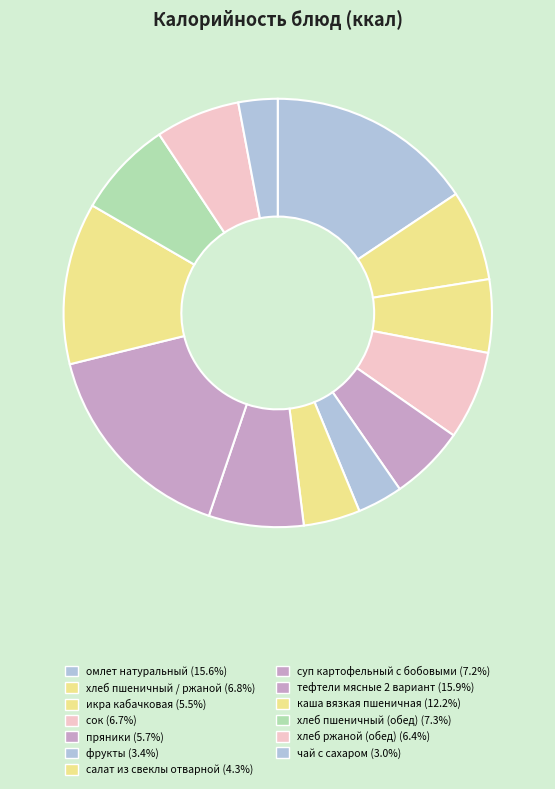

Does хлеб пшеничный / ржаной account for over 50% of the chart?

No